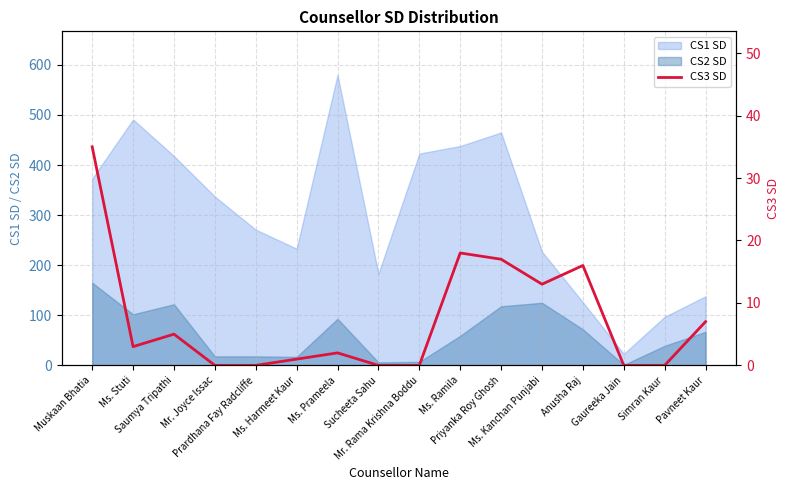

How many lines are shown in the chart?

1